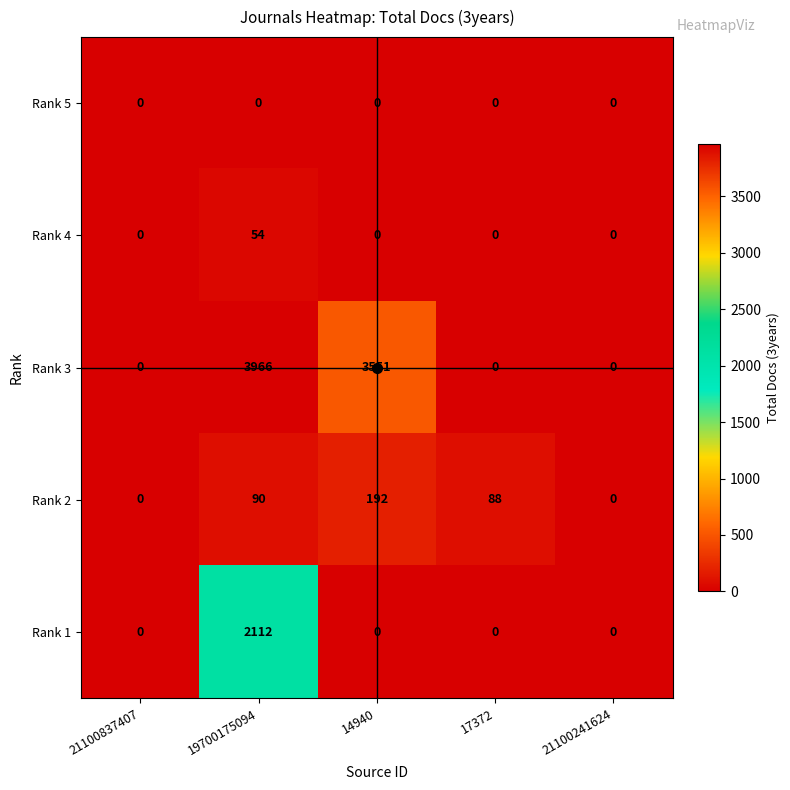

Where is Rank 2 nearest to the value 96?

19700175094